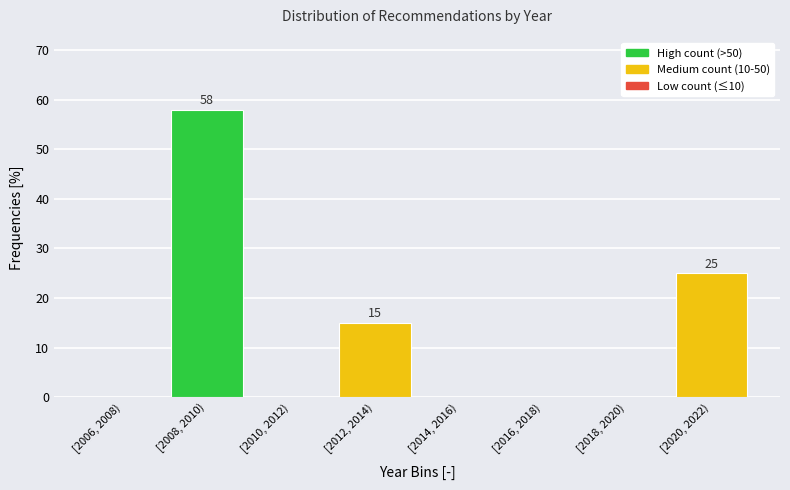

Reading left to right, extract all data points from this chart.

[2006, 2008)=0	[2008, 2010)=58	[2010, 2012)=0	[2012, 2014)=15	[2014, 2016)=0	[2016, 2018)=0	[2018, 2020)=0	[2020, 2022)=25